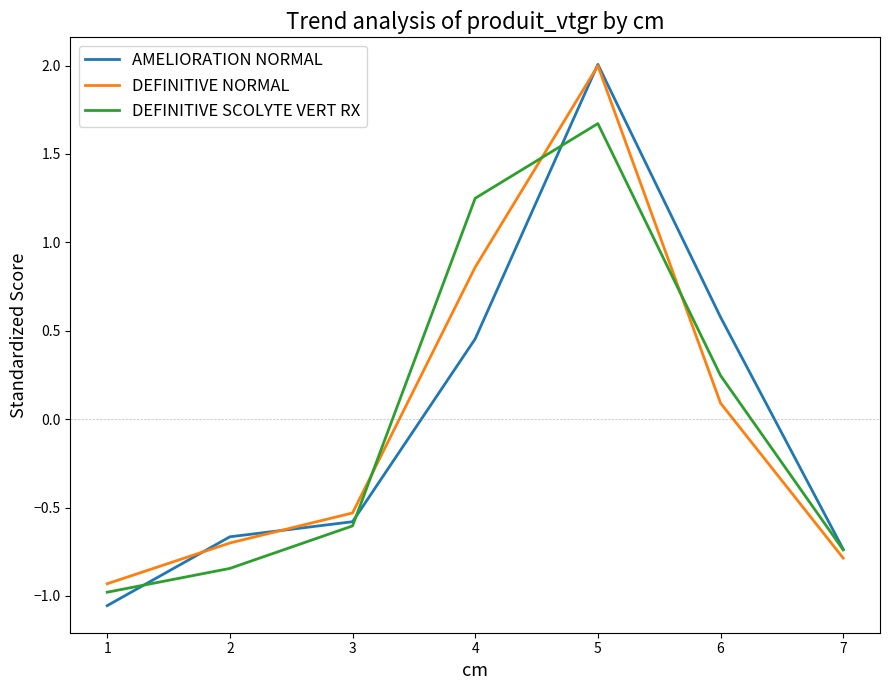

How many series are shown in this chart?

3